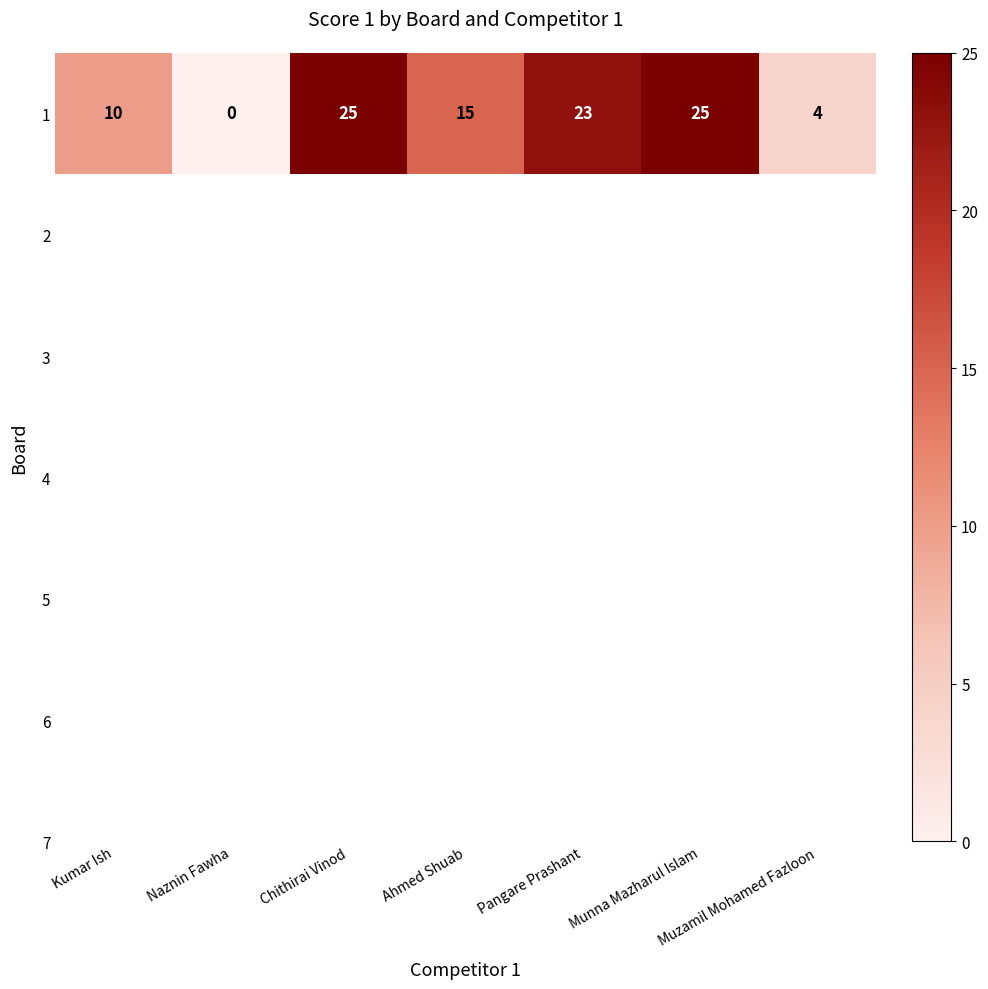

Which label corresponds to the largest value in the chart?

Chithirai Vinod